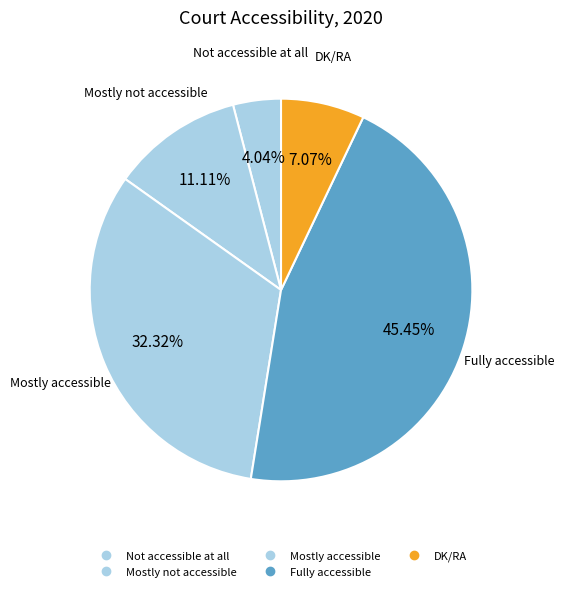

What is the change in value from Mostly accessible to Fully accessible?

+13